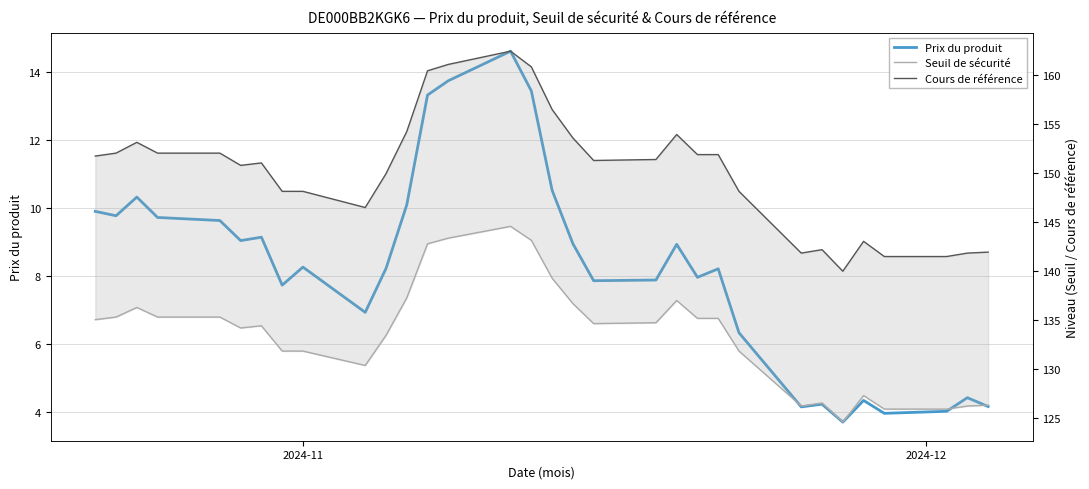

How many values in the Prix du produit series are below 8?

14